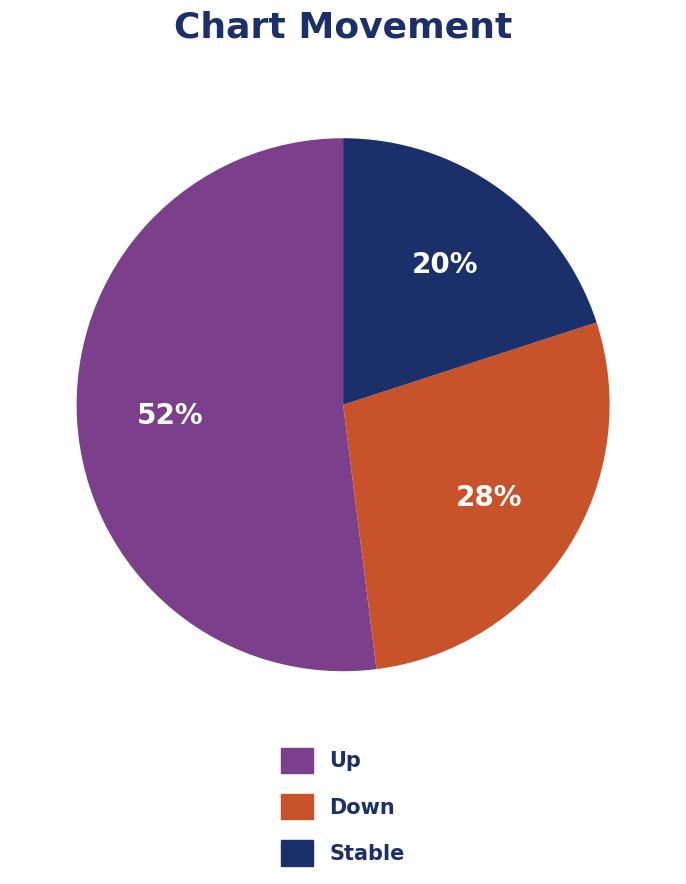

To the nearest percent, what is the difference between the largest and smallest slice percentages?

32%